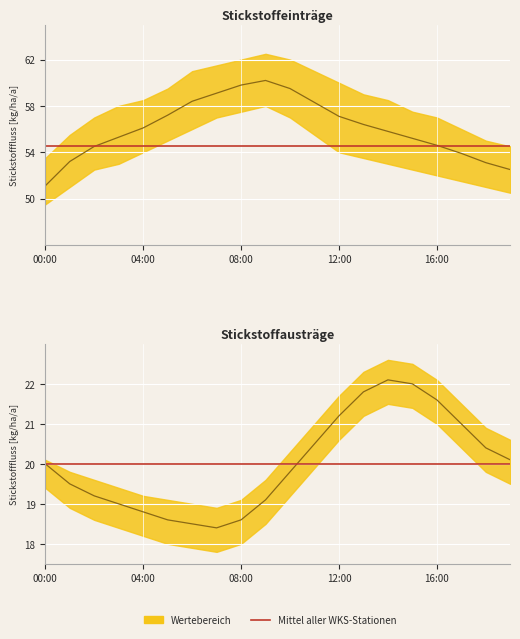

True or false: Mittel aller WKS-Stationen and humidity intersect in this chart.

False